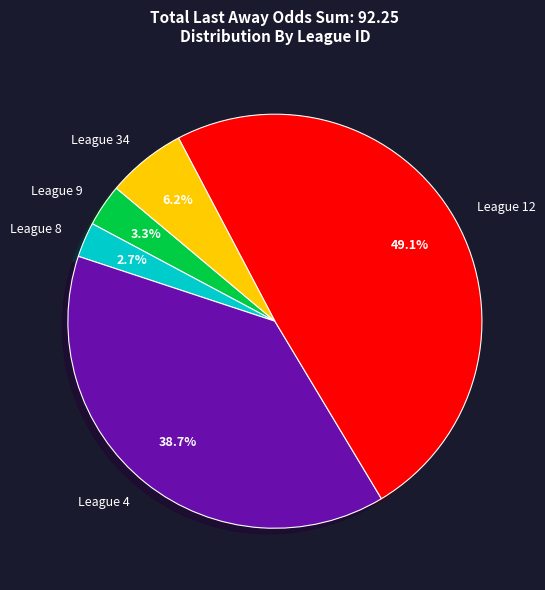

Which slice is the largest?

League 12